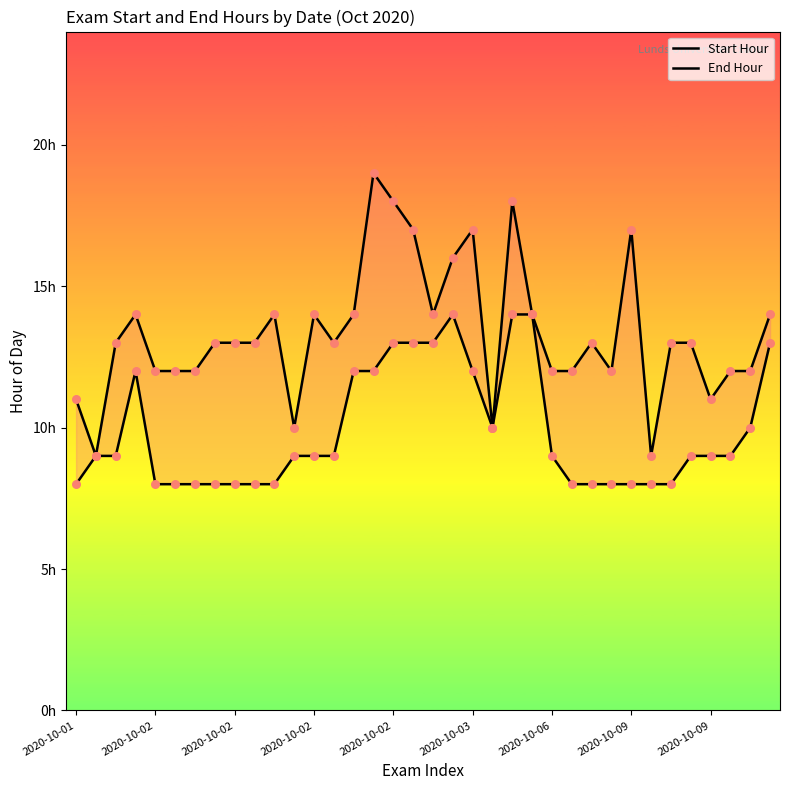

Which series contains the lowest Y value?

Start Hour